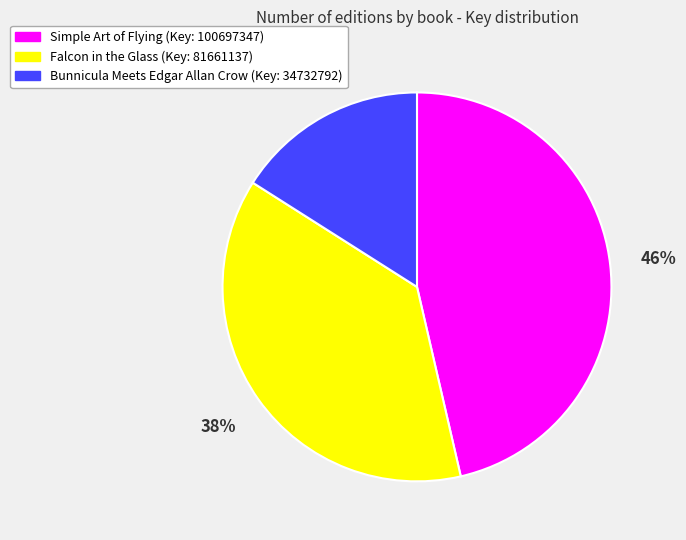

Is there a majority slice in this chart?

No